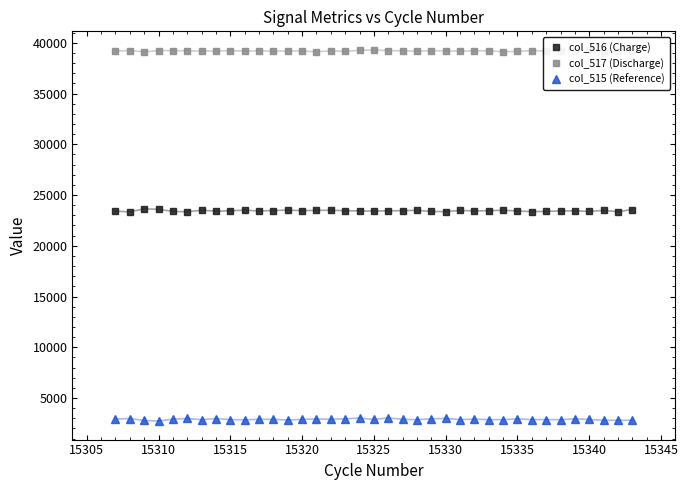

What is the sum of all col_516 (Charge) values?

867560